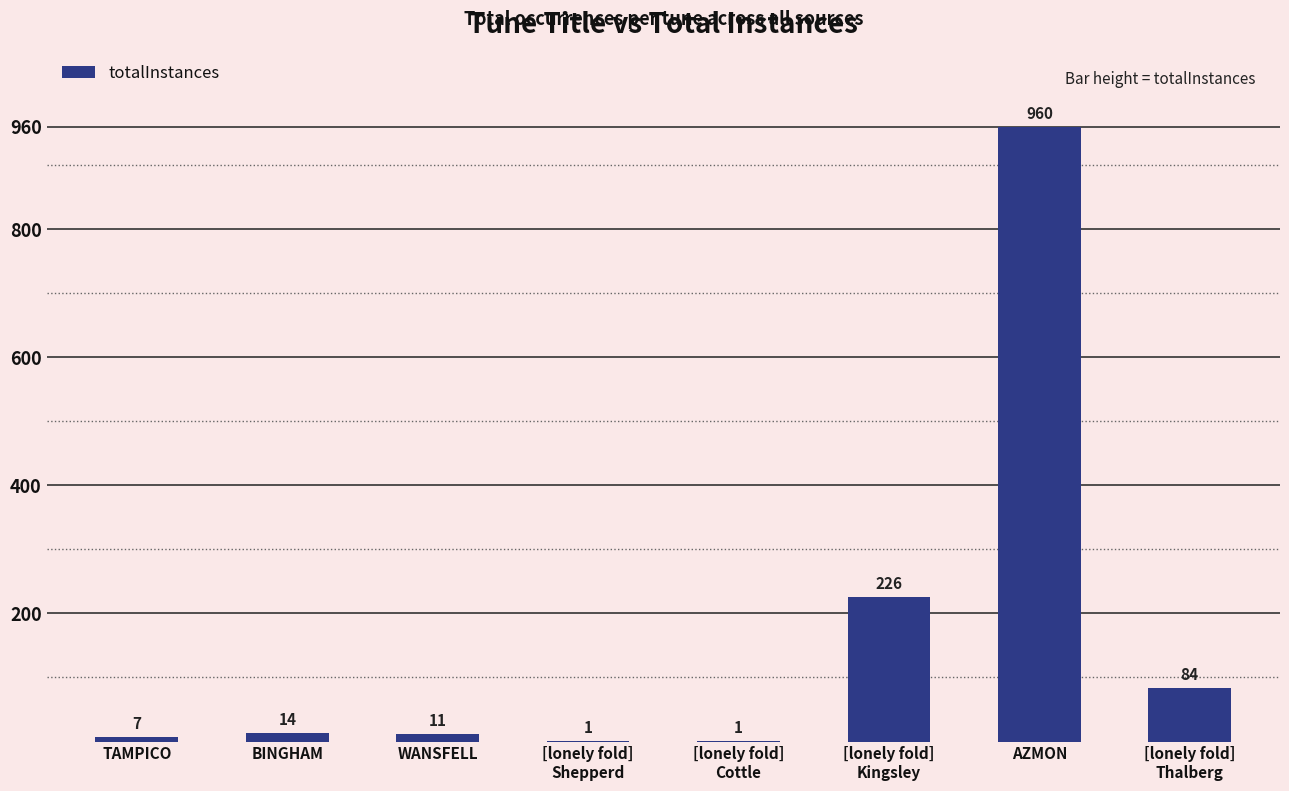

Reading right to left, transcribe all the data shown in this chart.

[lonely fold]
Thalberg=84	AZMON=960	[lonely fold]
Kingsley=226	[lonely fold]
Cottle=1	[lonely fold]
Shepperd=1	WANSFELL=11	BINGHAM=14	TAMPICO=7